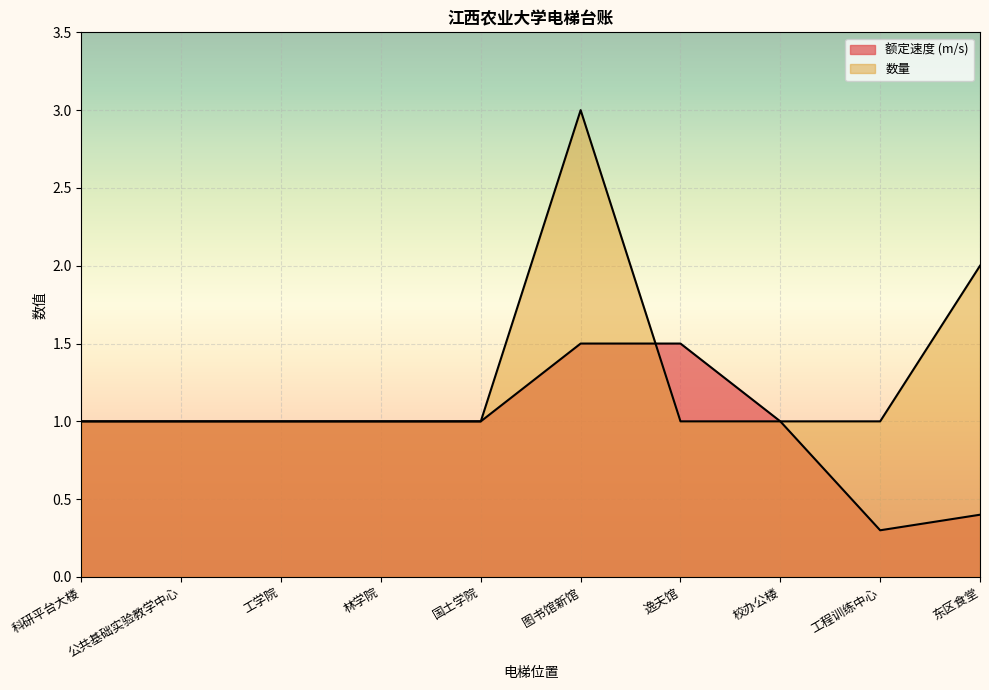

Does the chart display data point markers on the line(s)?

No